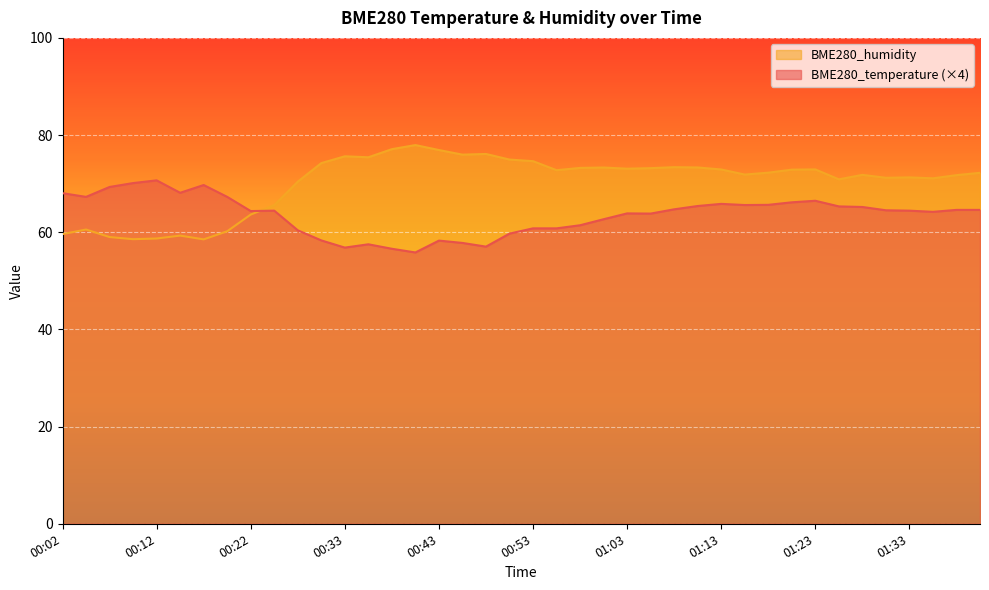

Which series has the largest total across all categories?

BME280_humidity